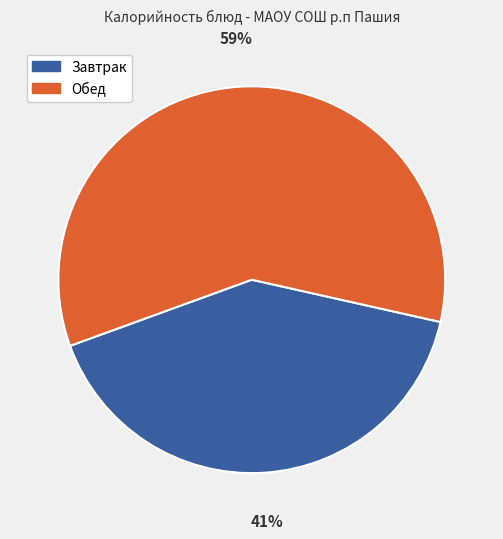

To the nearest percent, what is the difference between the largest and smallest slice percentages?

18%